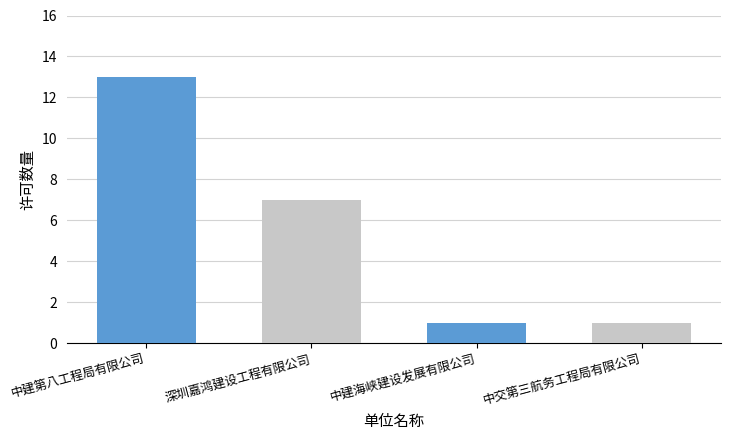

Reading left to right, extract all data points from this chart.

13	7	1	1